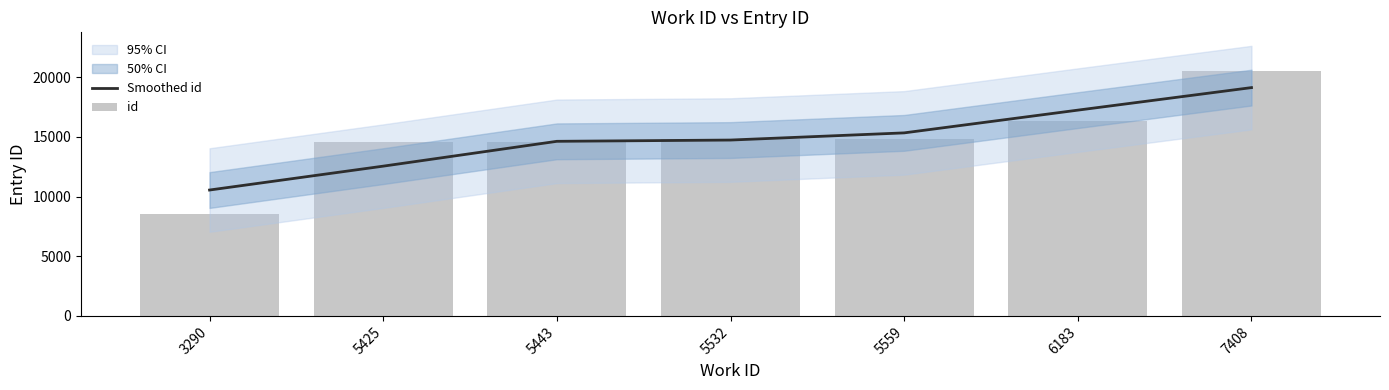

Reading left to right, what are all the values shown in this chart?

Smoothed id: 10548.0	12549.0	14630.3	14736.3	15337.0	17243.0	19131.3
id: 8555.0	14534.0	14558.0	14799.0	14852.0	16360.0	20517.0